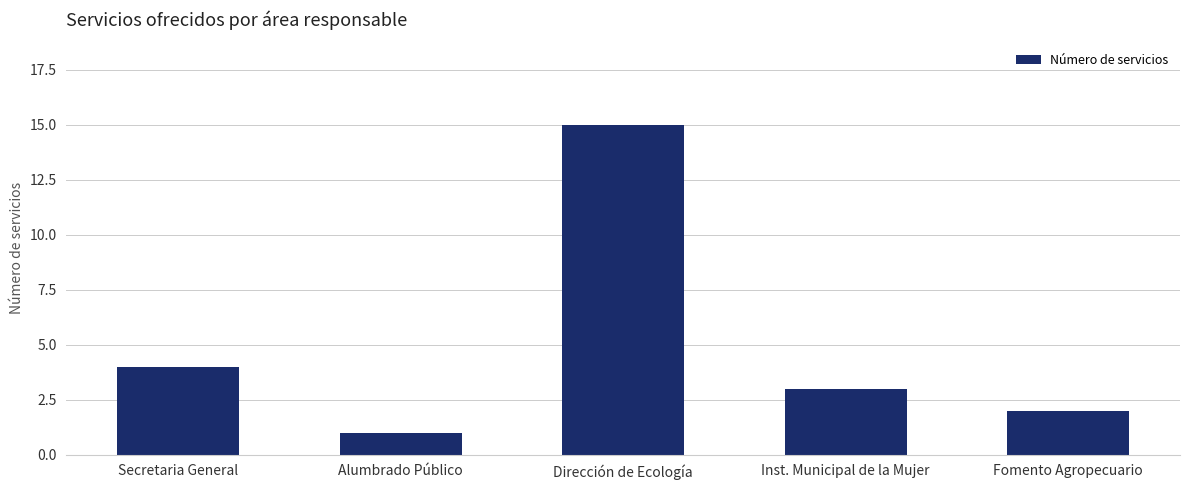

How many series are shown in this chart?

1